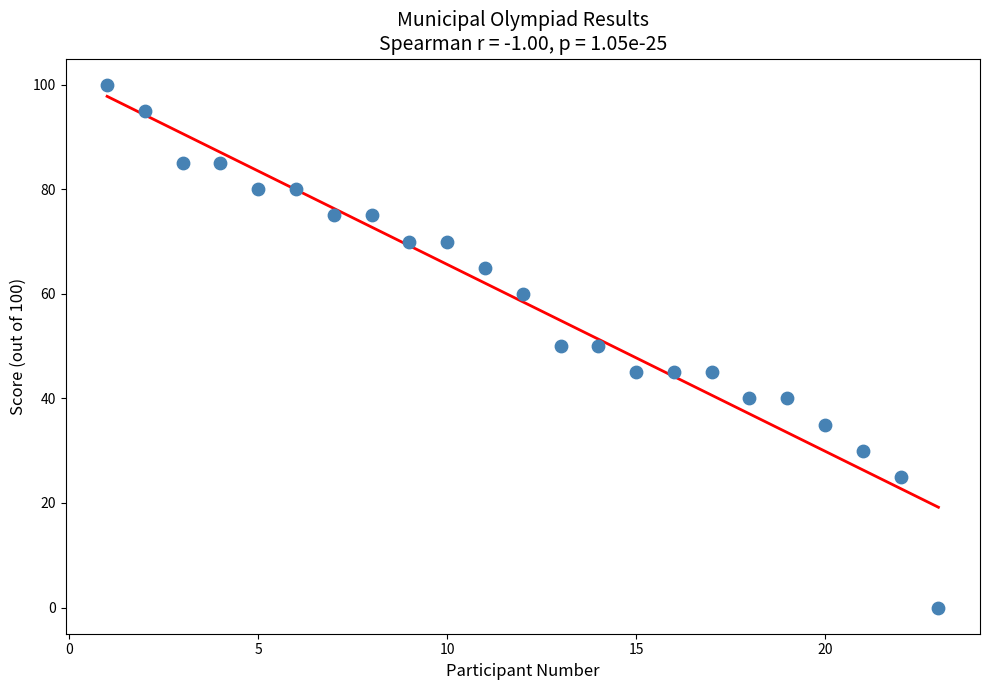

What is the range of X values (max minus min)?

22